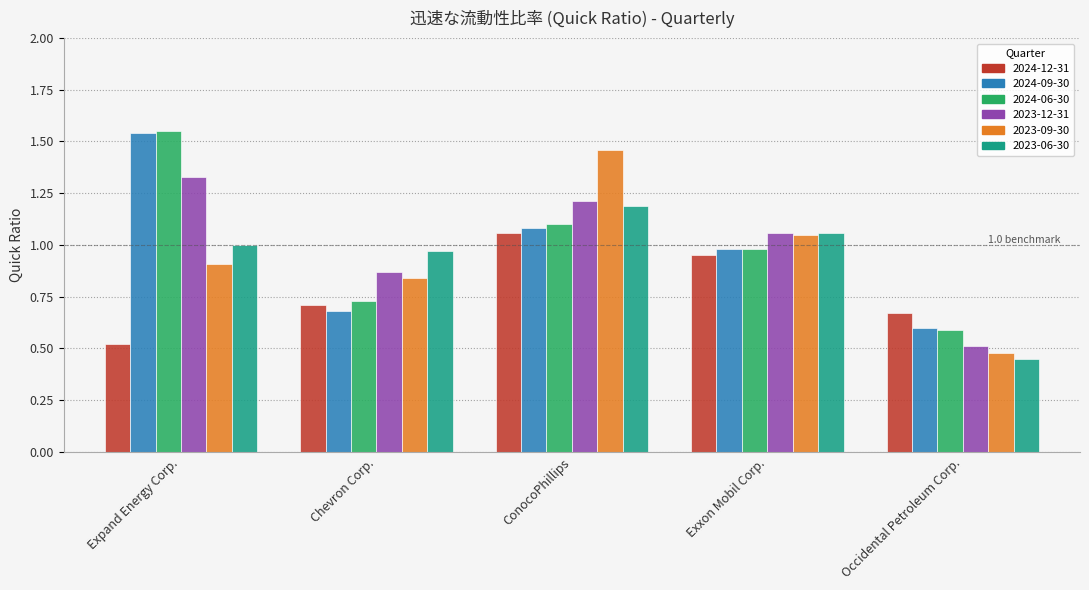

What is the total value across all series at Occidental Petroleum Corp.?

3.3